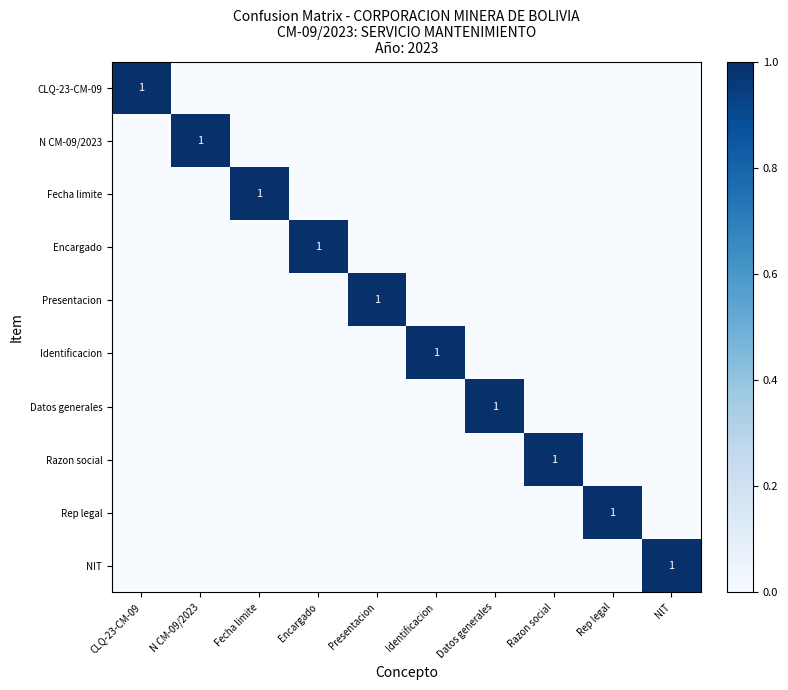

Is it true that Datos generales equals 2 at Datos generales?

False